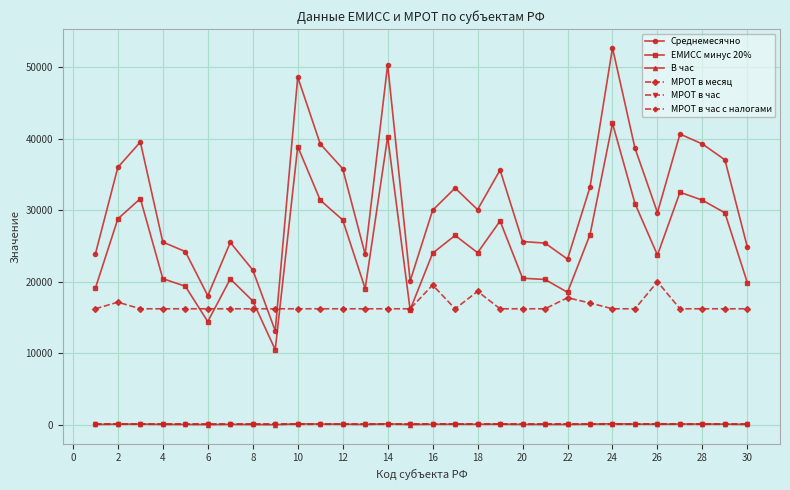

Which series has the largest total across all categories?

Среднемесячно